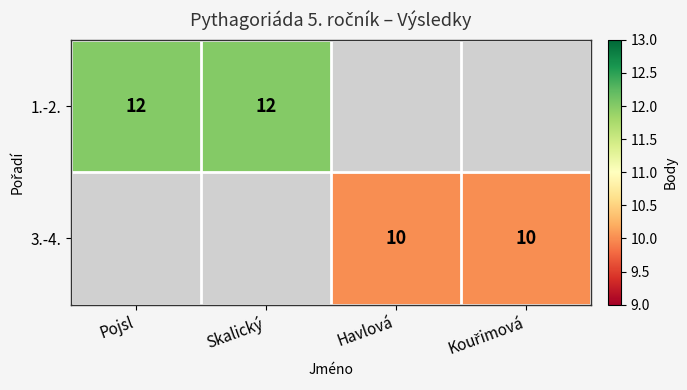

The value of 3.-4. at Havlová is 6. True or false?

False